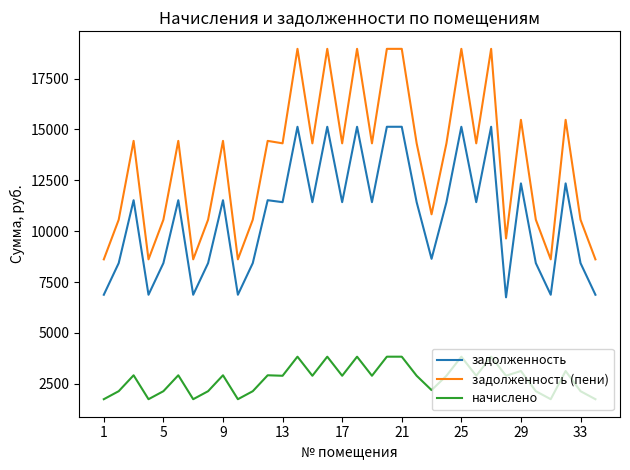

Which series has the widest spread of values?

задолженность (пени)